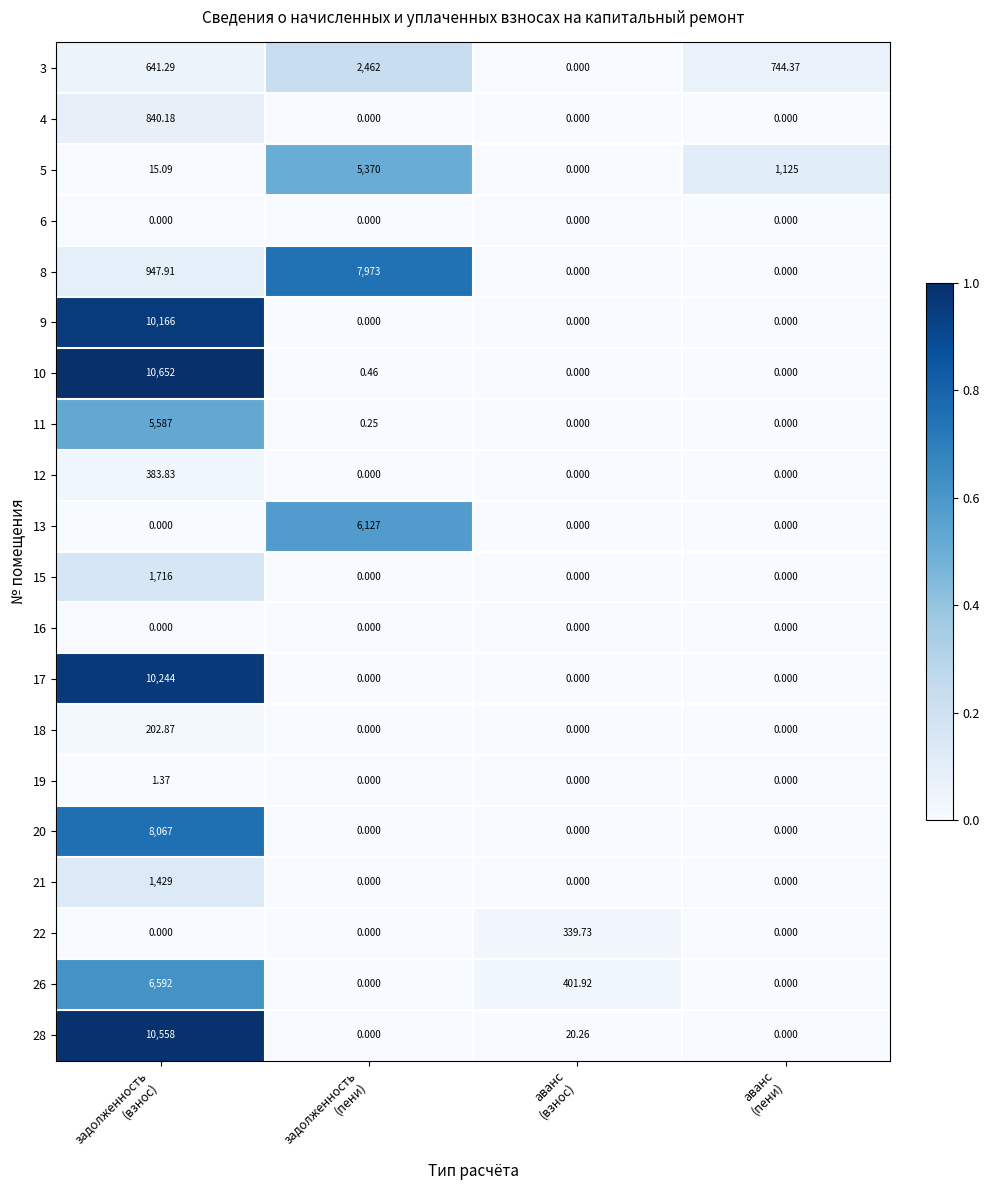

Which series has the largest range (max minus min)?

10